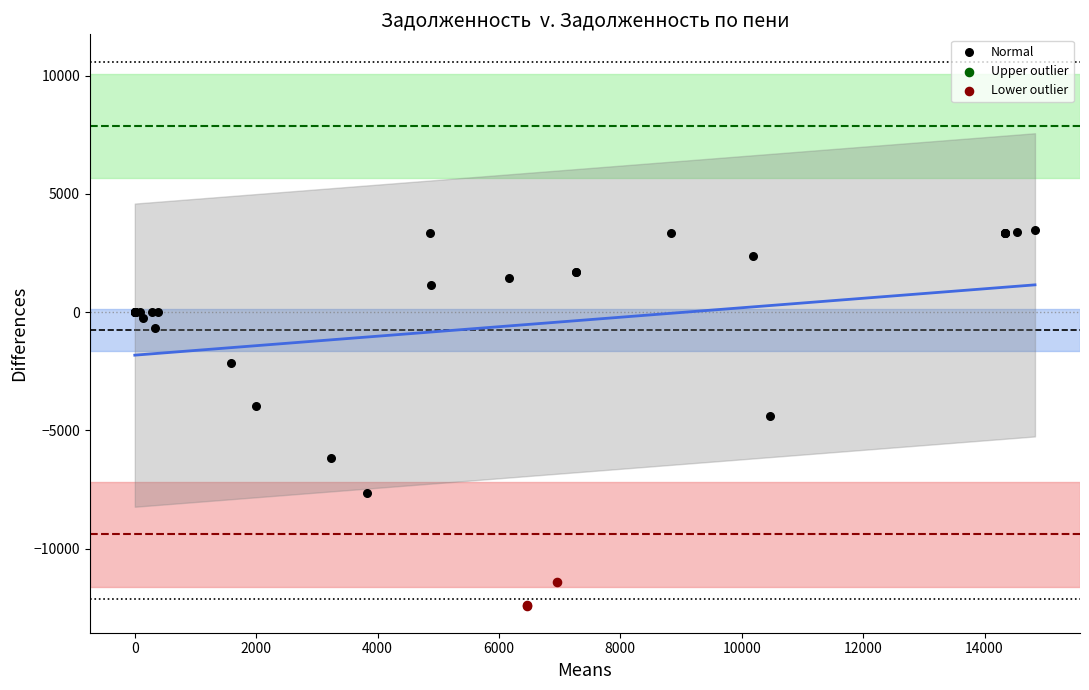

Which series contains the lowest Y value?

Lower outlier